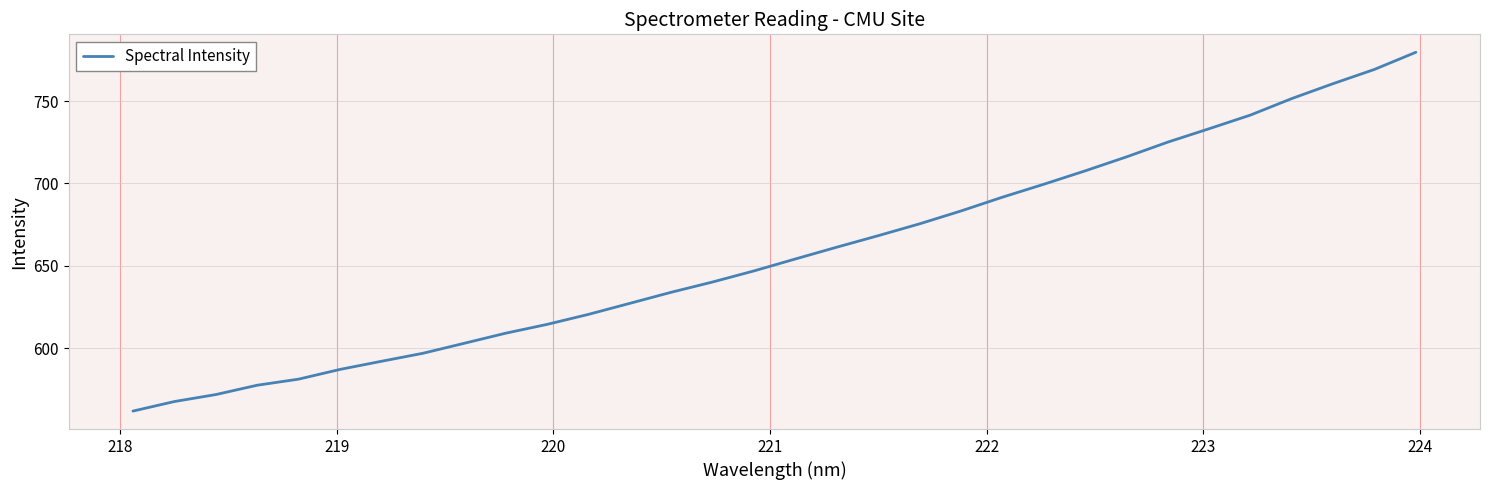

Reading left to right, what are all the values shown in this chart?

561.7	567.5	571.7	577.4	581.1	587.0	591.9	596.8	602.9	609.0	614.4	620.4	627.1	633.9	640.1	646.8	654.1	661.2	668.2	675.4	683.2	691.6	699.4	707.6	716.1	725.0	733.2	741.5	751.5	760.6	769.2	779.6